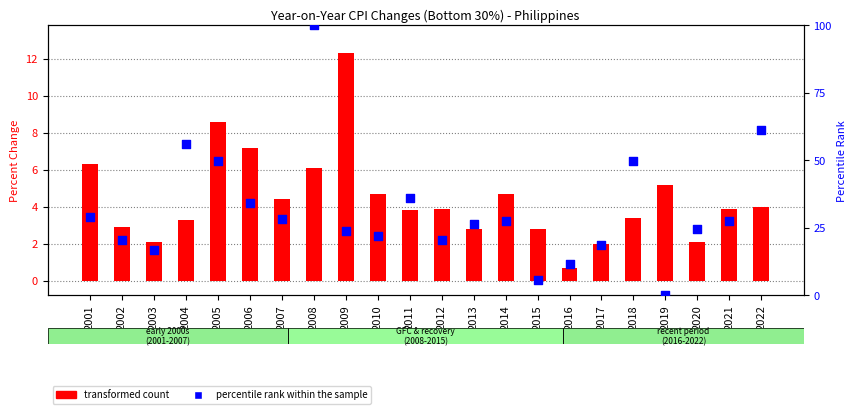

Which series has the largest Y range (max minus min)?

percentile rank within the sample